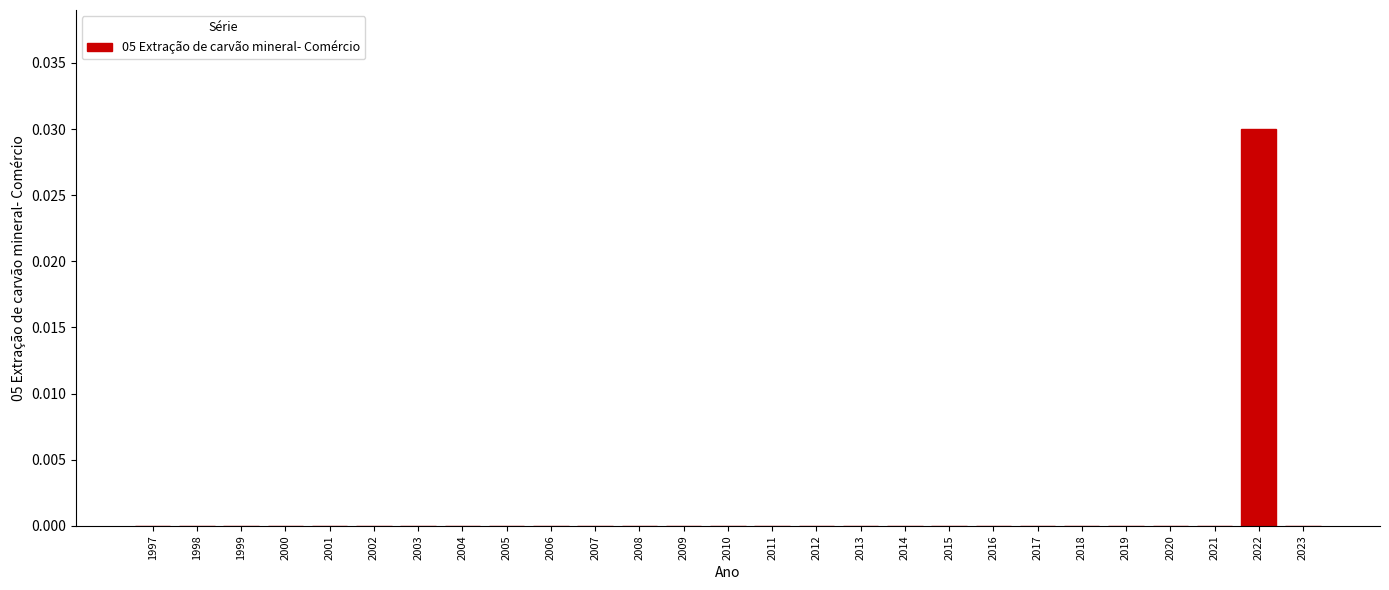

True or false: the data shows 0.0 at 2004.

True